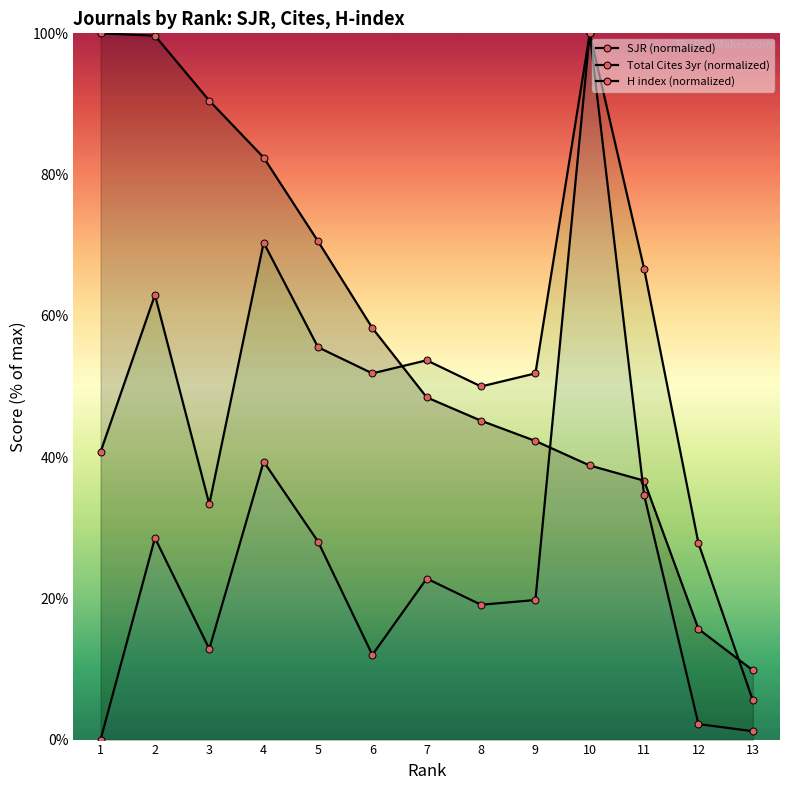

Which category has the highest value in the SJR (normalized) series?

1